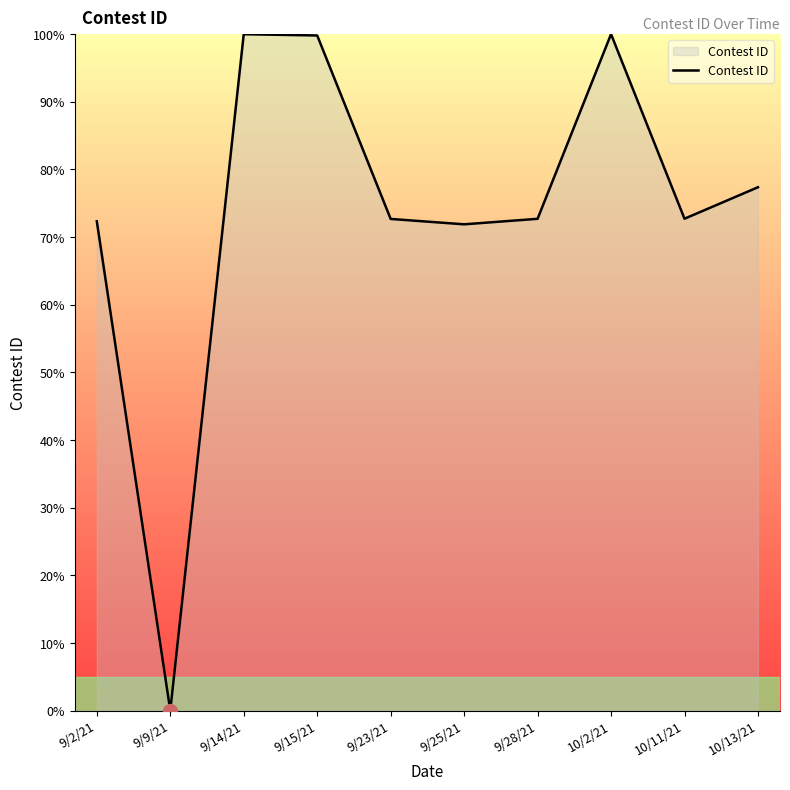

At which category does the chart reach its minimum across all series?

9/9/21